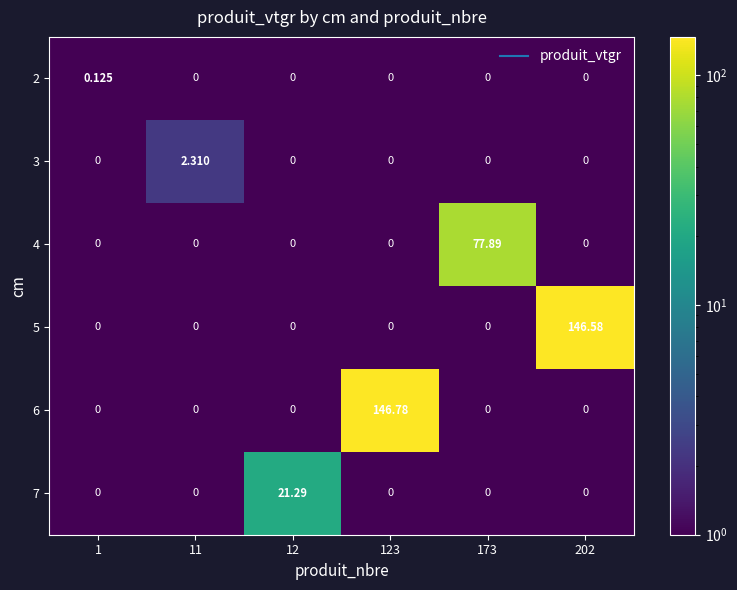

Reading right to left, extract all data points from this chart.

2: 202=0.0	173=0.0	123=0.0	12=0.0	11=0.0	1=0.1
3: 202=0.0	173=0.0	123=0.0	12=0.0	11=2.3	1=0.0
4: 202=0.0	173=77.9	123=0.0	12=0.0	11=0.0	1=0.0
5: 202=146.6	173=0.0	123=0.0	12=0.0	11=0.0	1=0.0
6: 202=0.0	173=0.0	123=146.8	12=0.0	11=0.0	1=0.0
7: 202=0.0	173=0.0	123=0.0	12=21.3	11=0.0	1=0.0